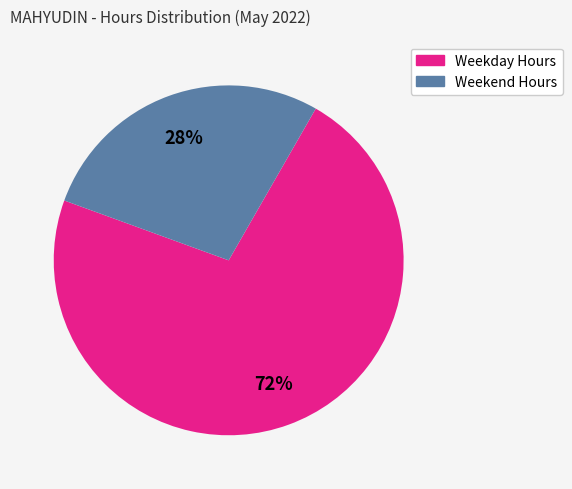

To the nearest percent, what is the average slice percentage?

50%